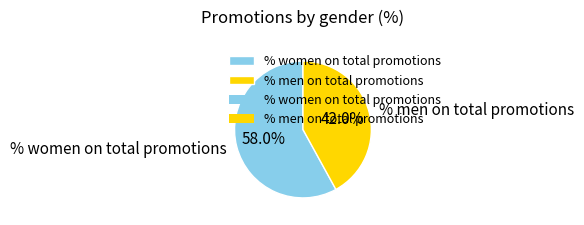

Which slice is the smallest?

% men on total promotions